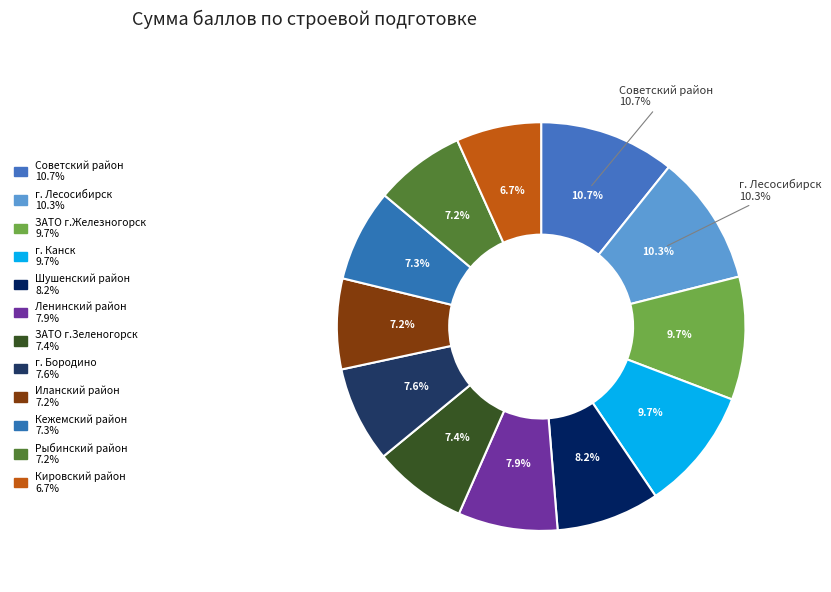

Which slice is the smallest?

Кировский район